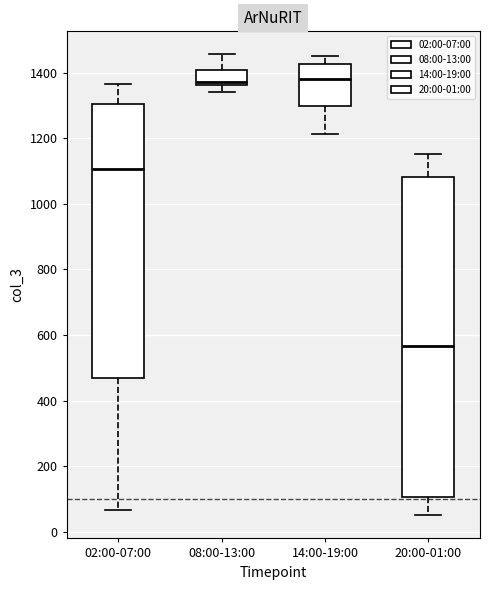

Which box is the tallest, from its lower edge to its upper edge?

20:00-01:00